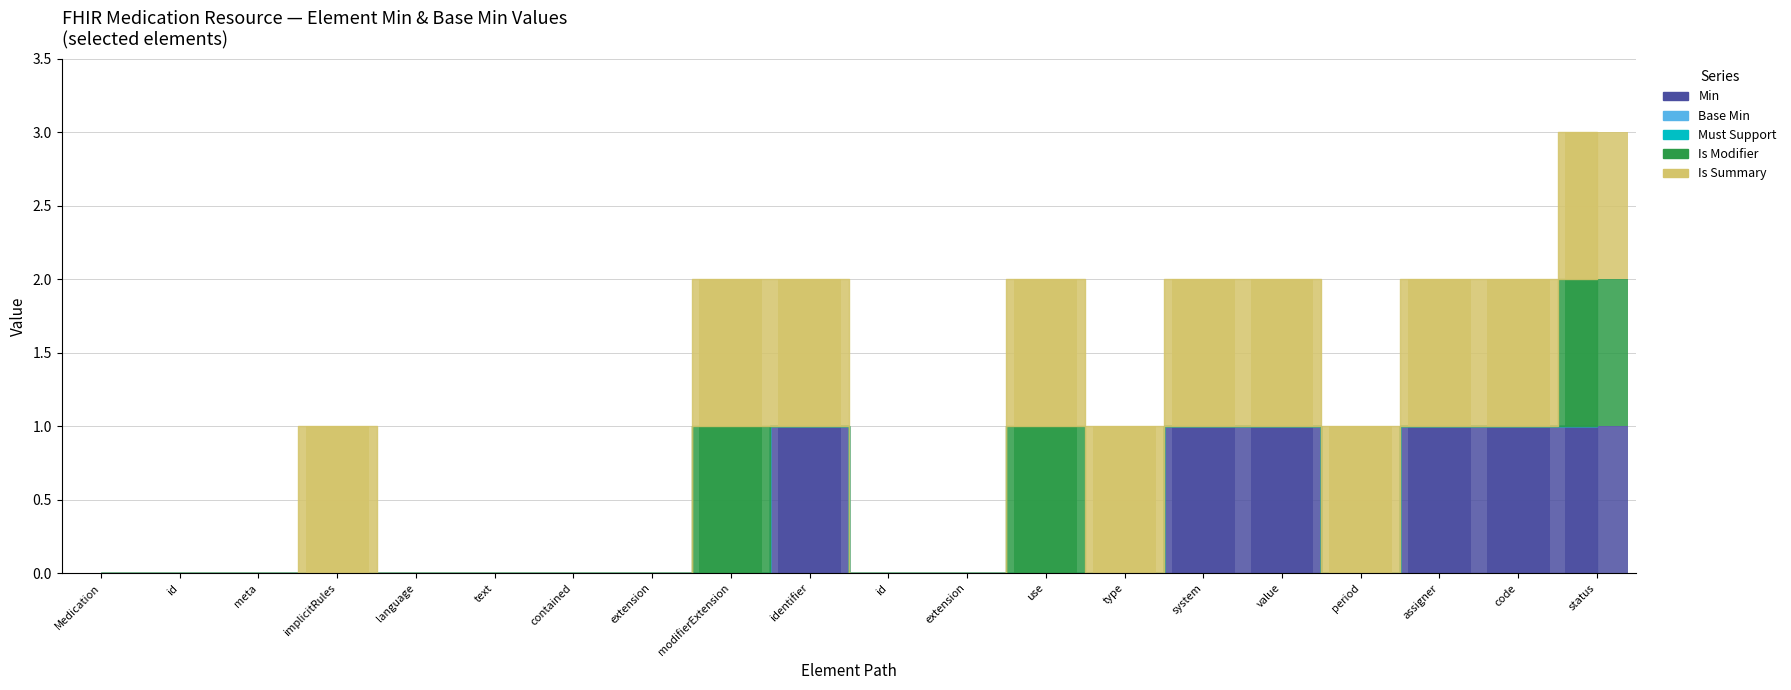

Between Medication.language and Medication.text, which is larger?

Medication.language